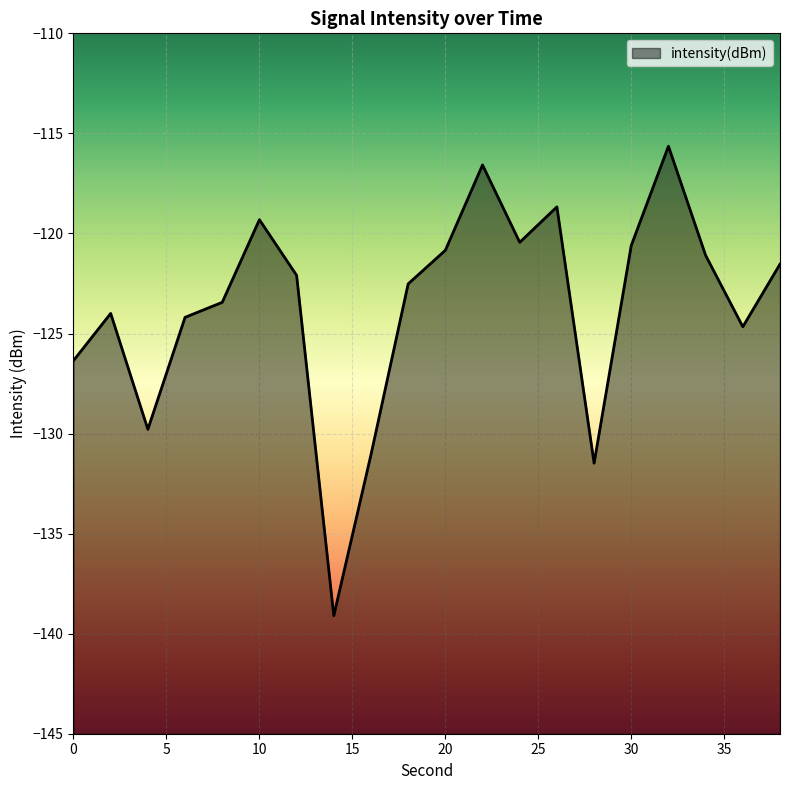

At which category does the chart reach its minimum across all series?

14